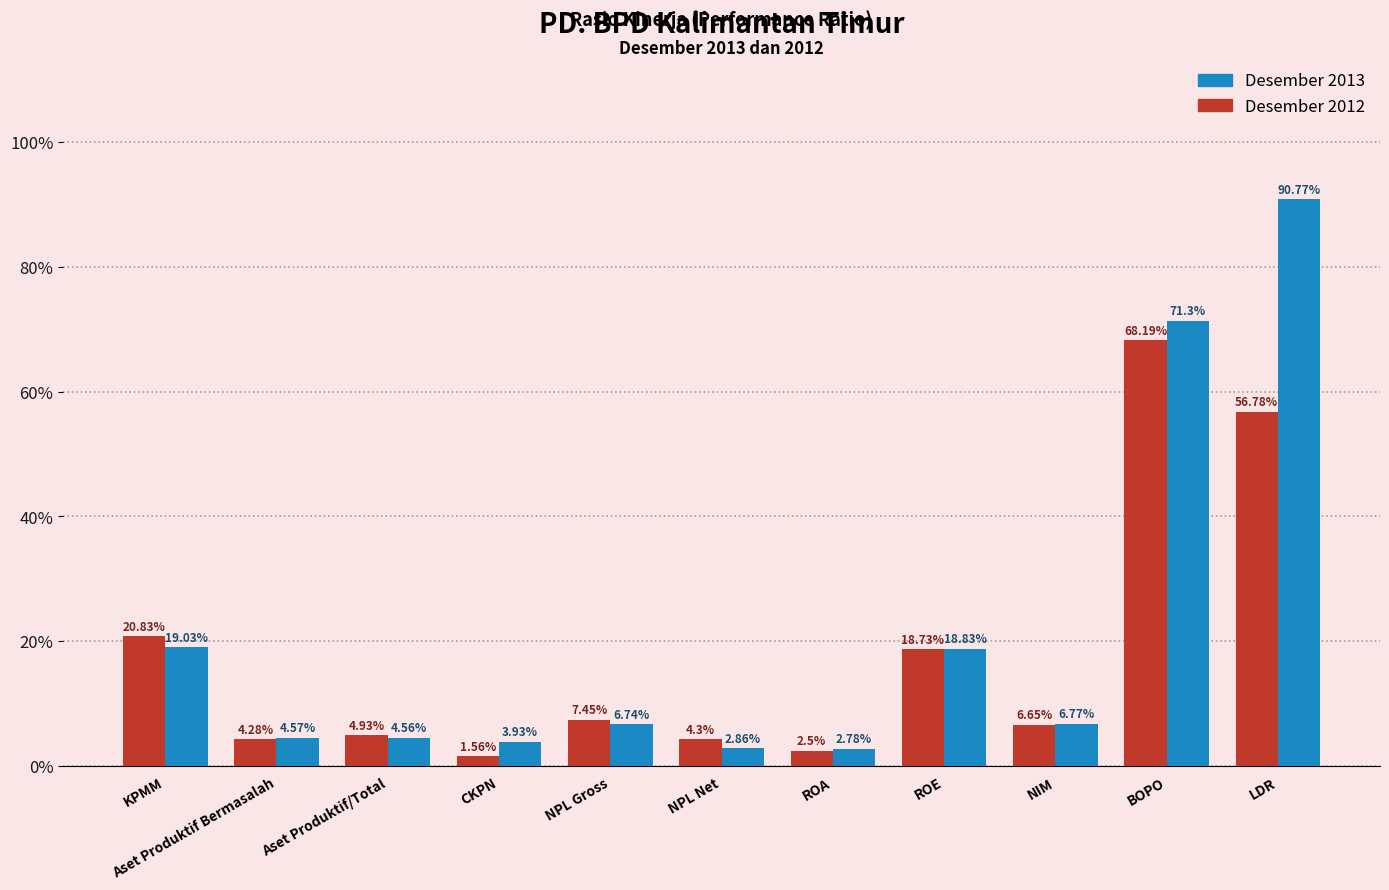

How many categories are shown in the chart?

11